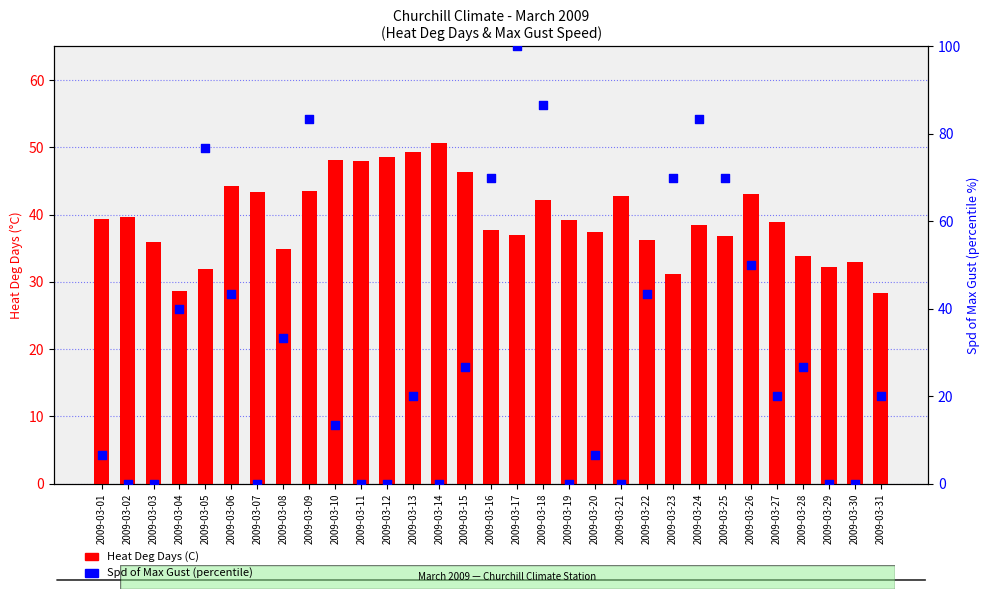

Which series has the widest spread of Y values?

Spd of Max Gust (percentile)